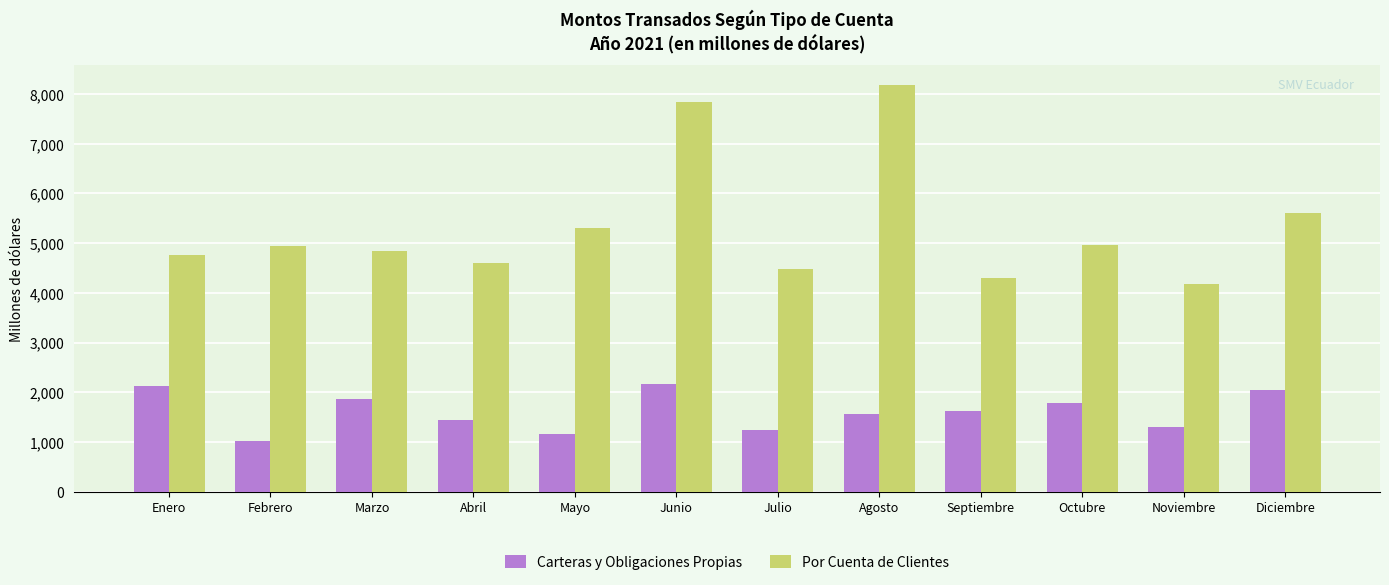

What is the difference between the second highest and second lowest values in the Por Cuenta de Clientes series?

3538.0